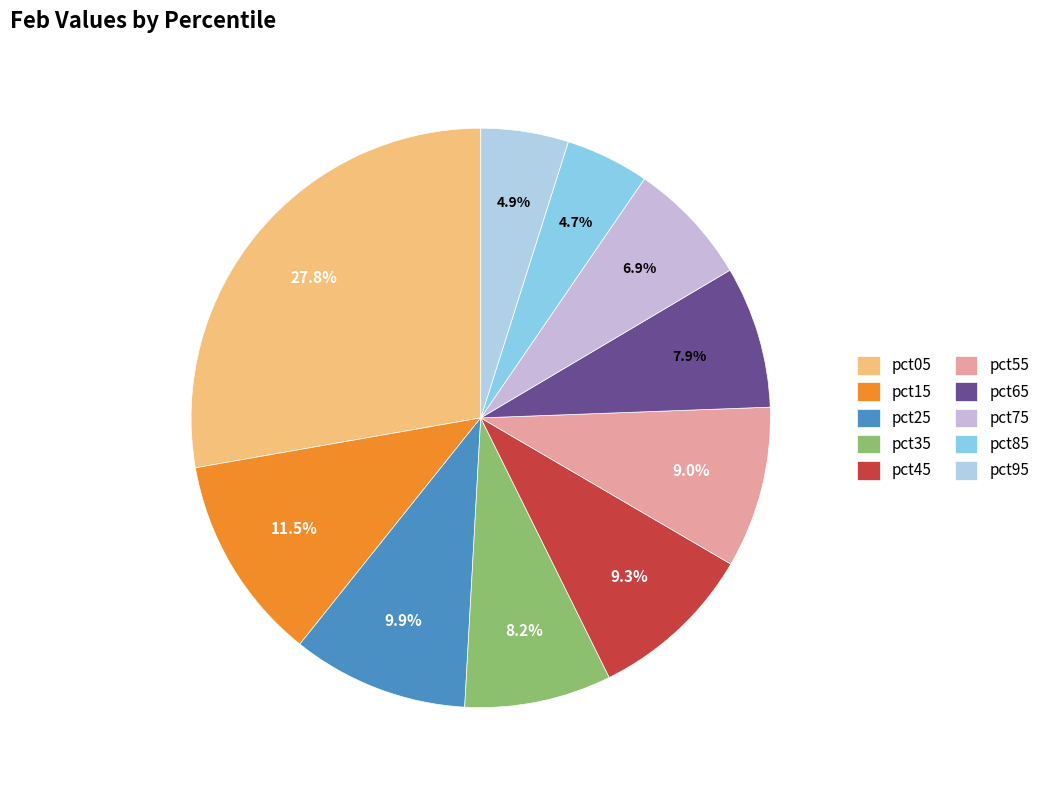

The pct55 slice represents 9% of the pie. True or false?

True